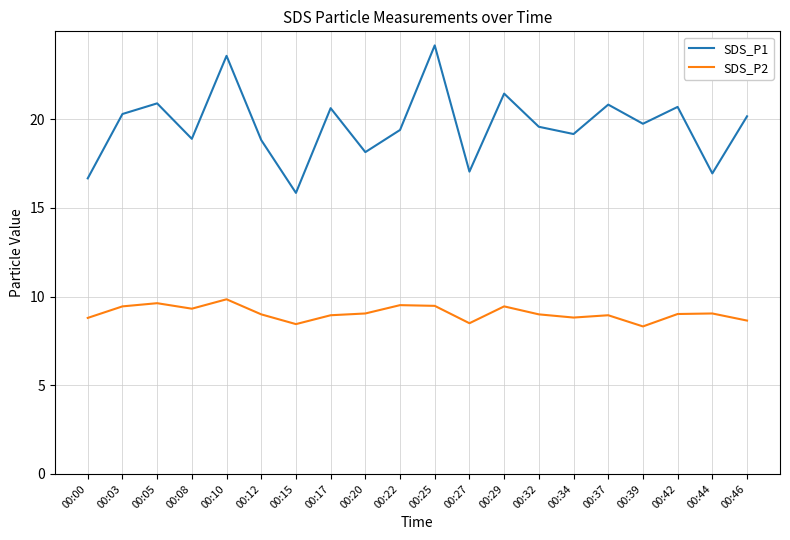

True or false: SDS_P1 has a value of 29.5 at 00:27.

False